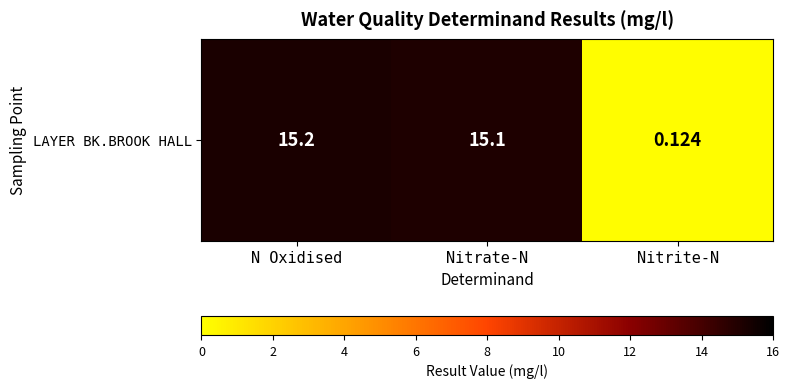

True or false: the data shows 0.2 at Nitrite-N.

False